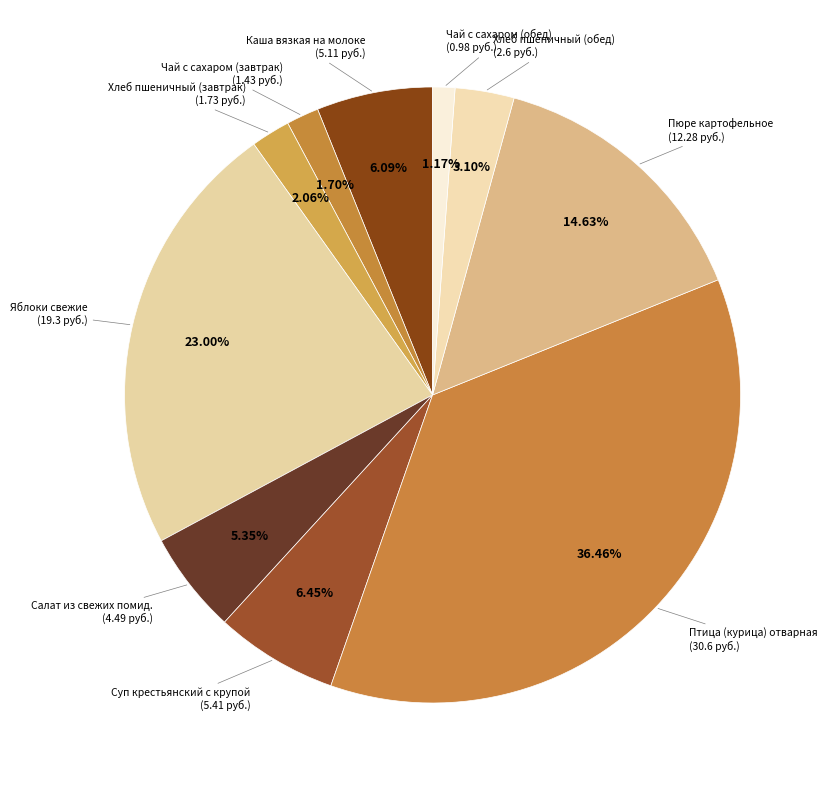

What is the smallest slice in the pie chart?

Чай с сахаром (обед)